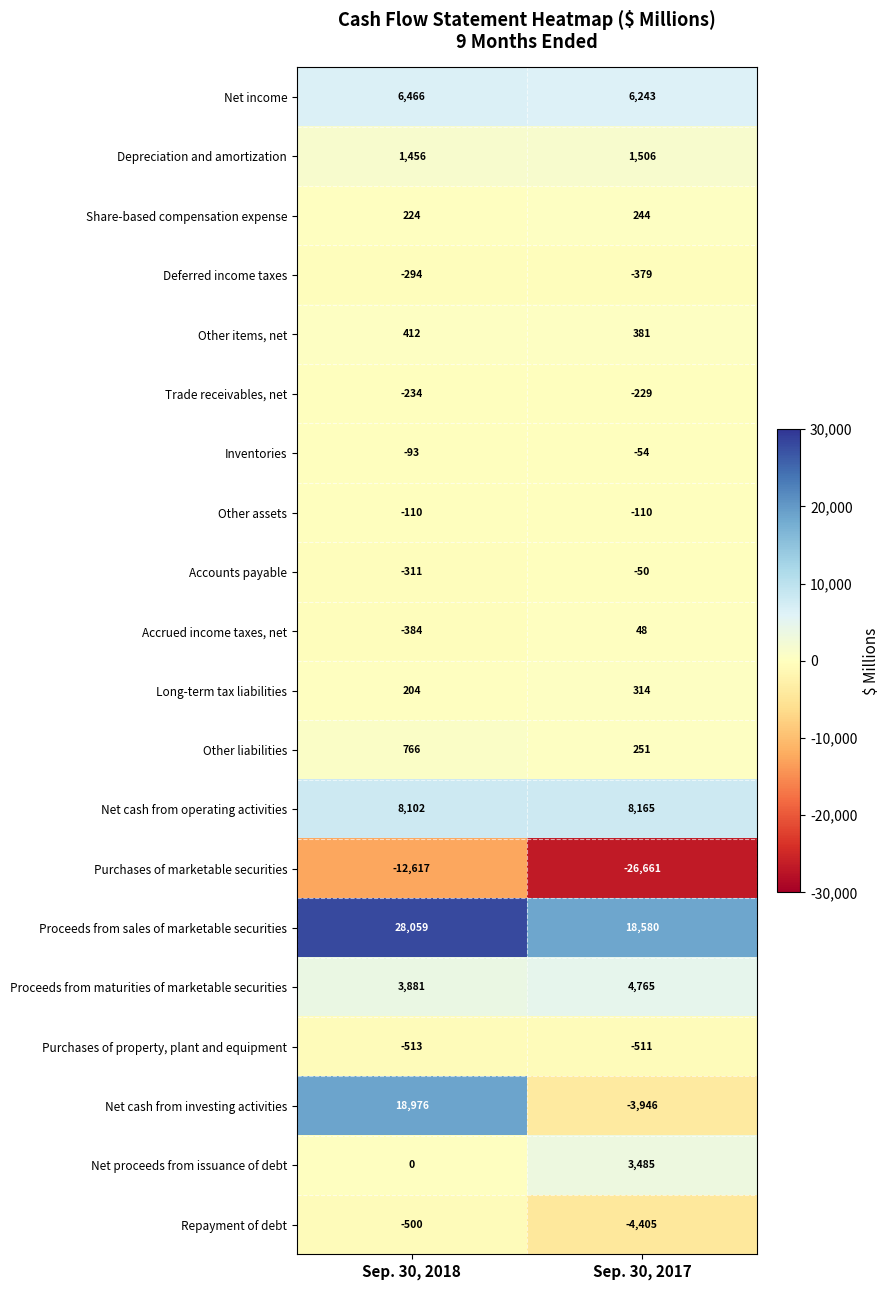

What is the total value across all series at Sep. 30, 2018?

53490